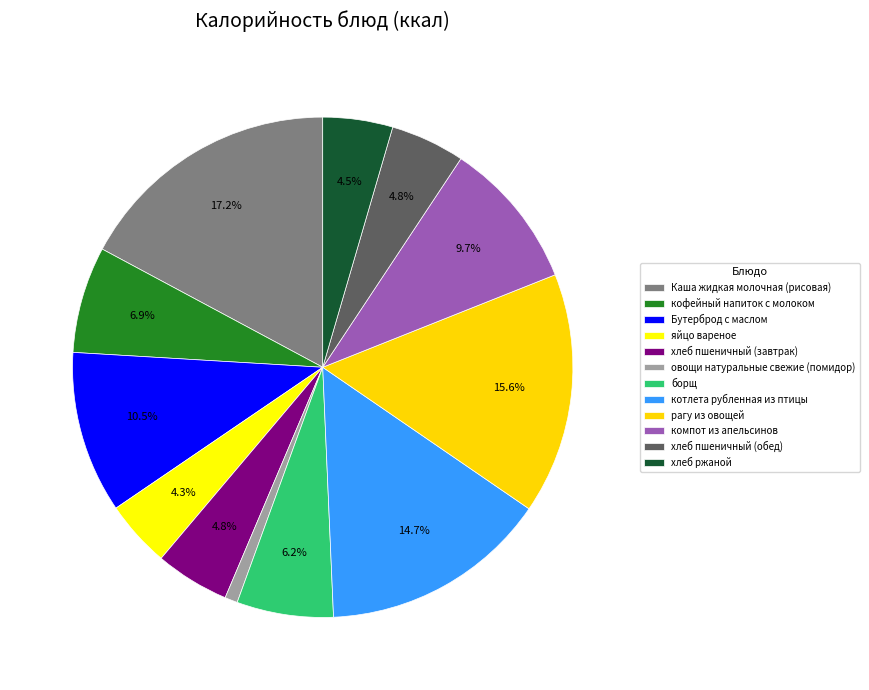

What is the change in value from компот из апельсинов to хлеб пшеничный (обед)?

-71.1